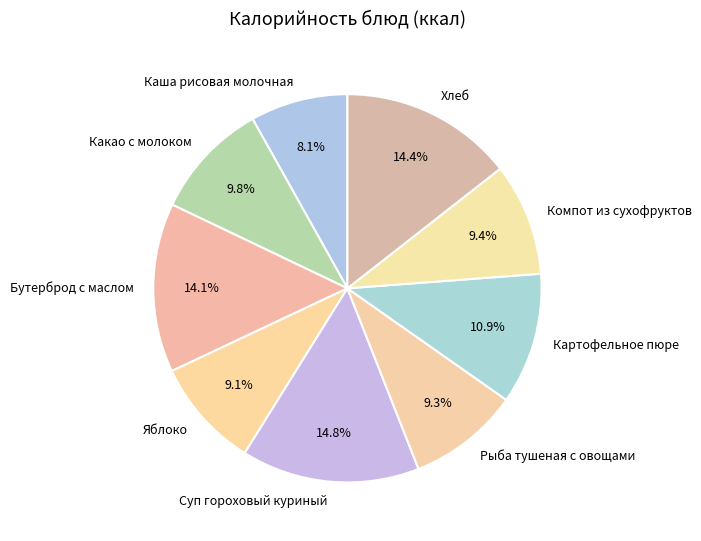

Approximately how many times larger is the value at Яблоко compared to Хлеб?

0.6